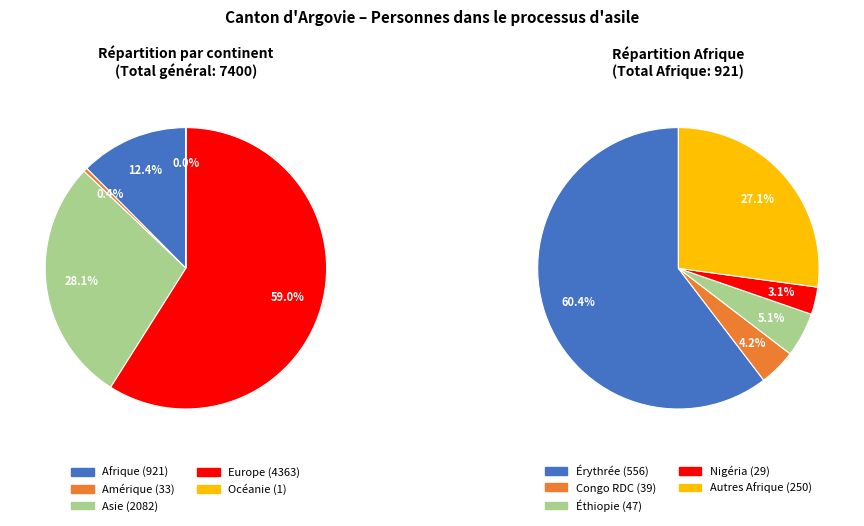

What portion of the pie excludes Amérique?

99.6%